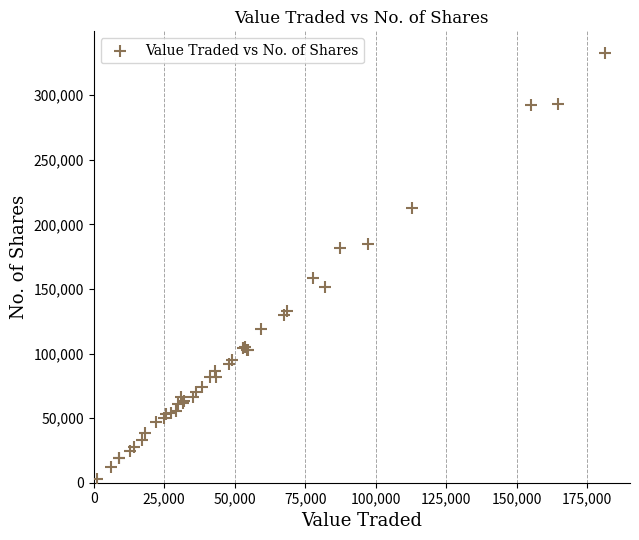

What Y value in the scatter plot is closest to 167756?

158589